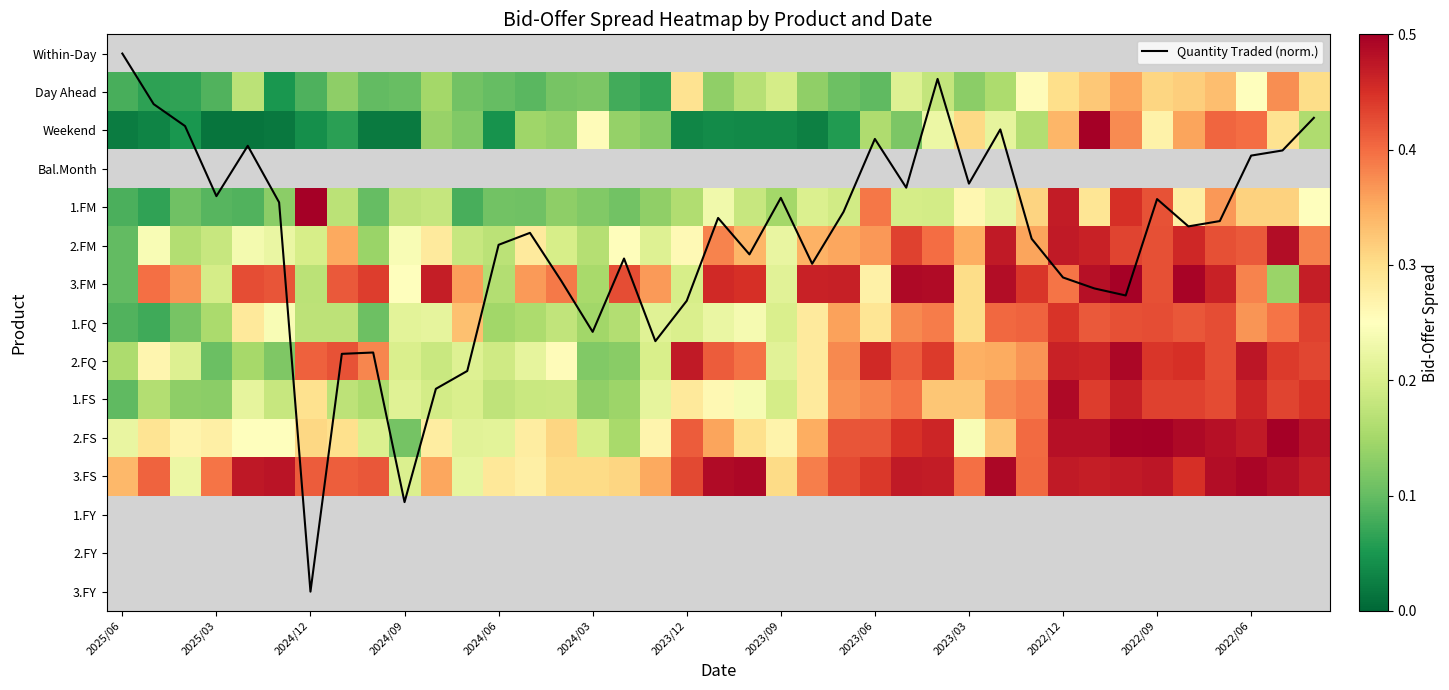

What is the difference between the second highest and minimum values in the Quantity Traded (norm.) series?

11.7